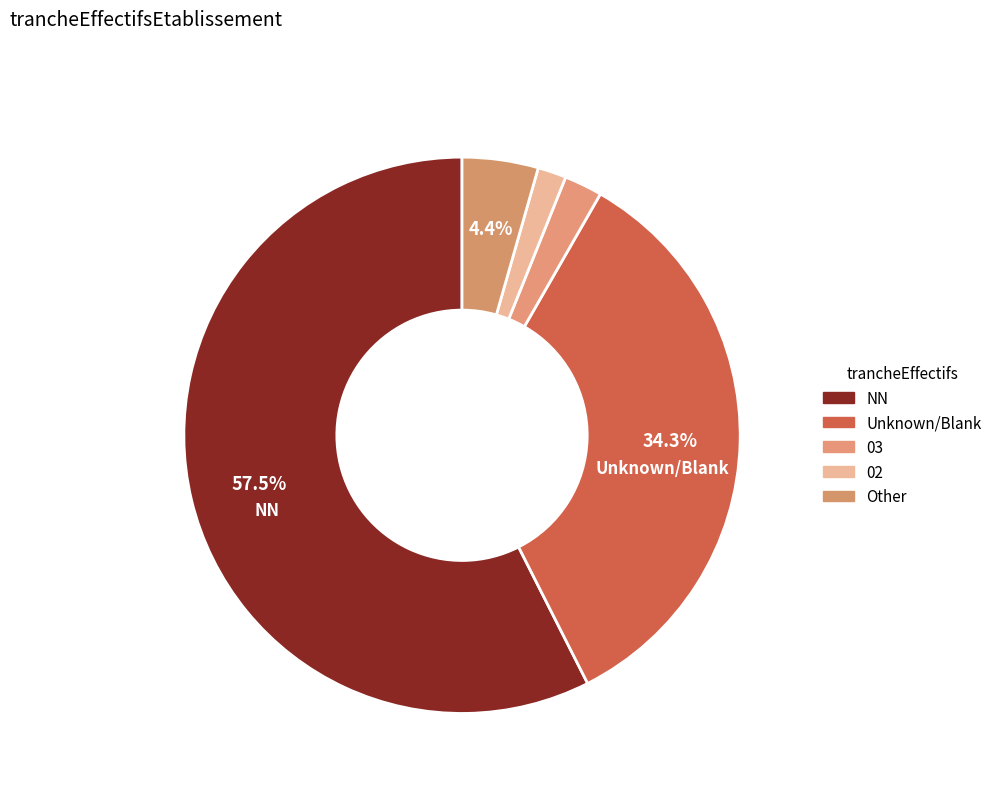

How many segments does this pie chart have?

5